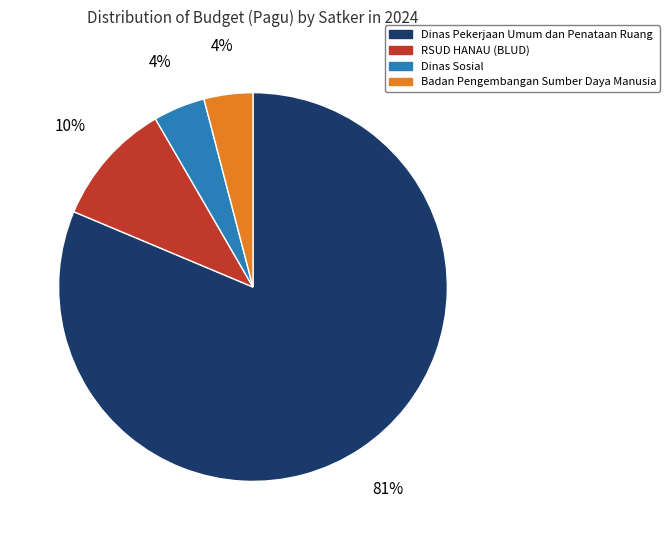

To the nearest percent, what is the difference between the RSUD HANAU (BLUD) and Badan Pengembangan Sumber Daya Manusia slice percentages?

6%